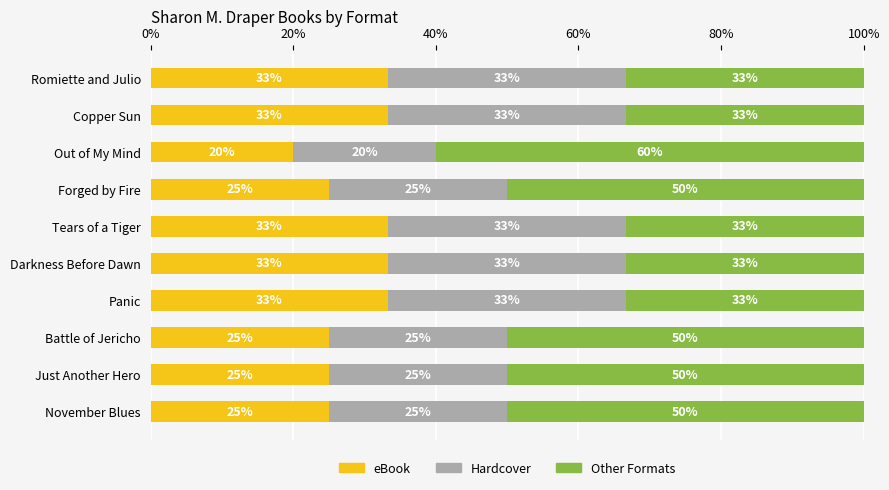

What is the sum of the eBook values at Forged by Fire and November Blues?

50.0